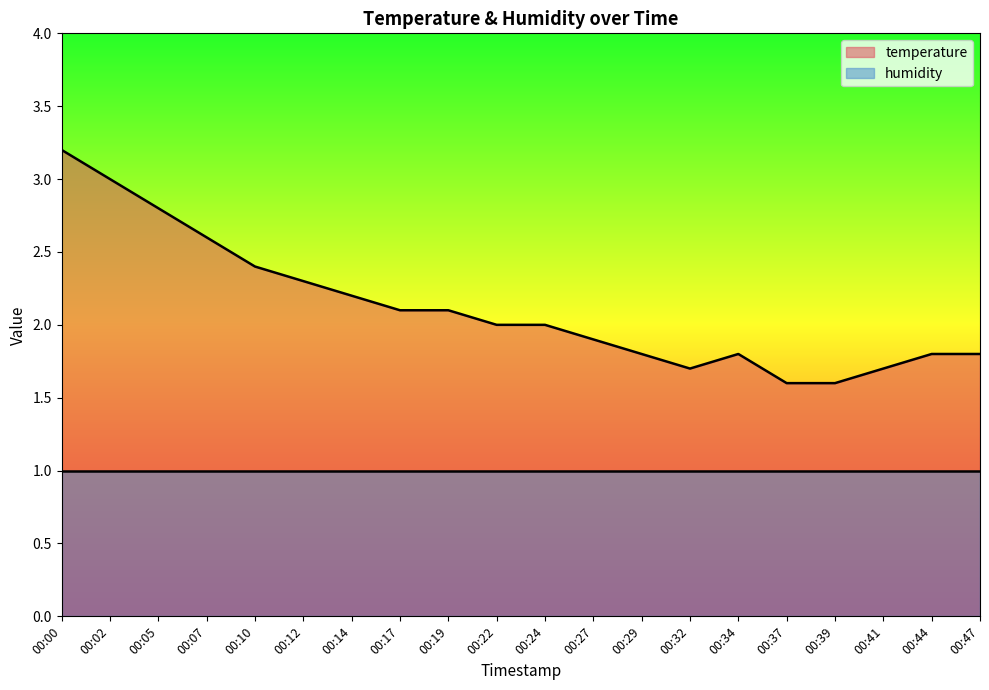

List the labels in order of value, largest first.

00:00, 00:02, 00:05, 00:07, 00:10, 00:12, 00:14, 00:17, 00:19, 00:22, 00:24, 00:27, 00:29, 00:34, 00:44, 00:47, 00:32, 00:41, 00:37, 00:39